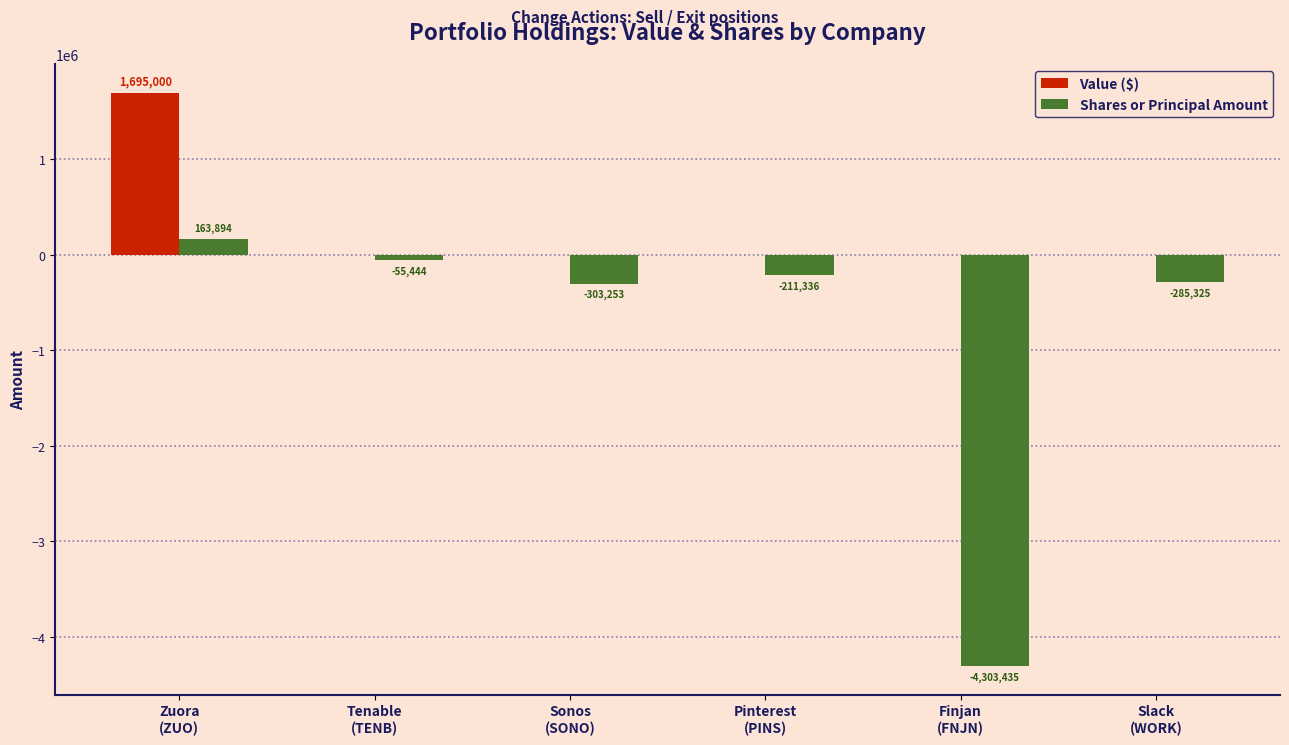

What is the maximum value for Value ($)?

1695000